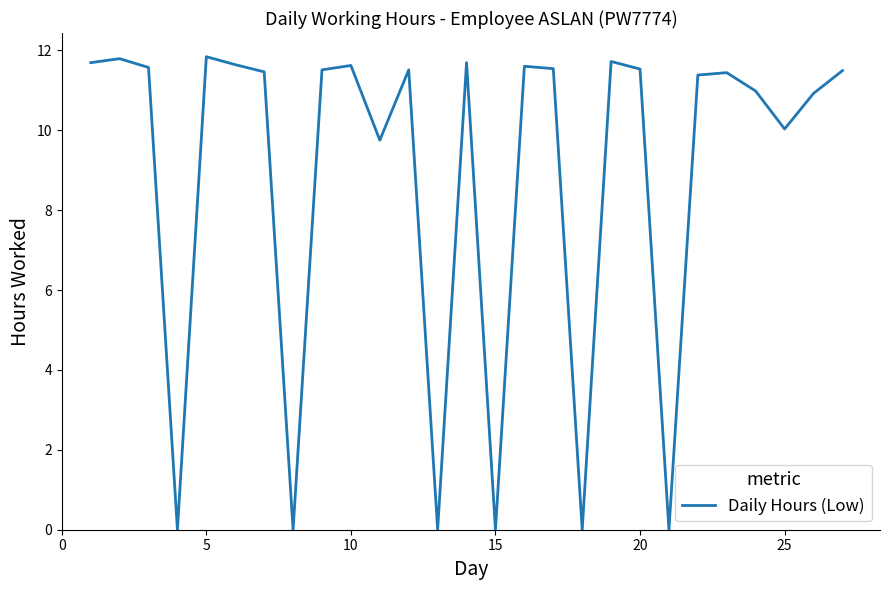

What is the maximum value shown in the chart?

11.8